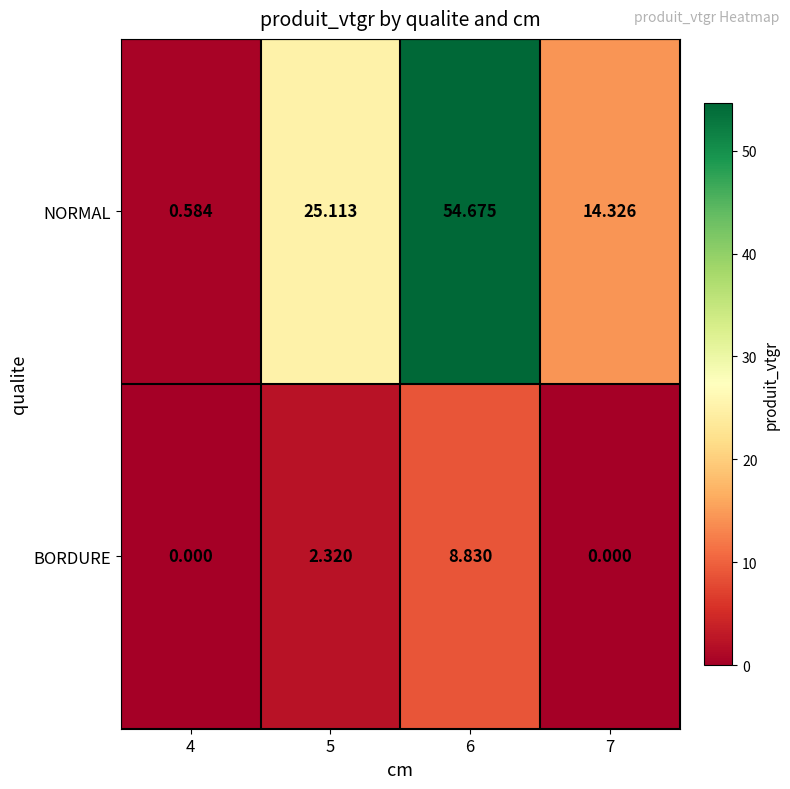

Which series changed the most between 4 and 5?

NORMAL